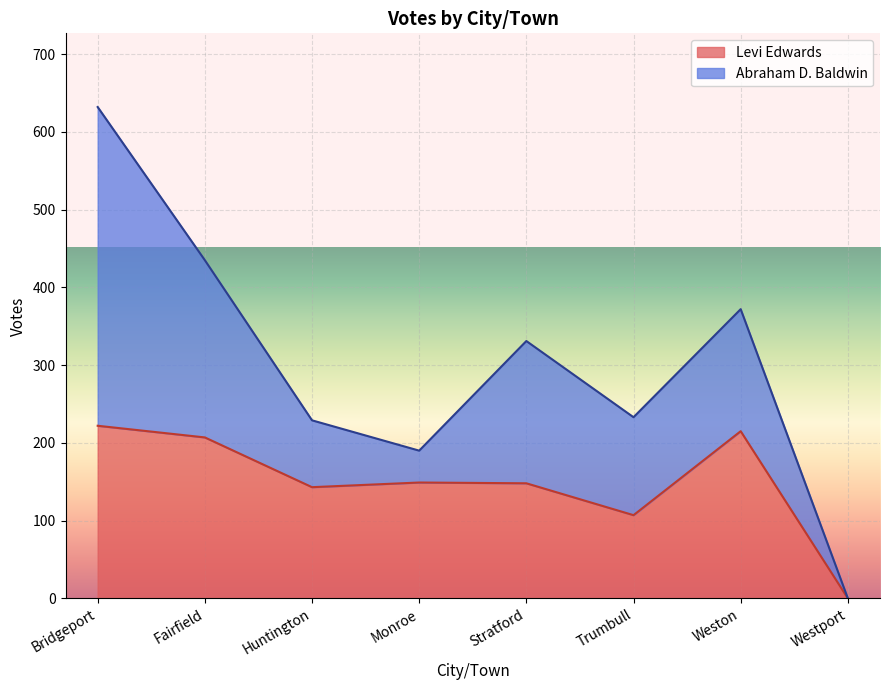

How many interior local valleys (lower than both neighbors) does the data have?

2